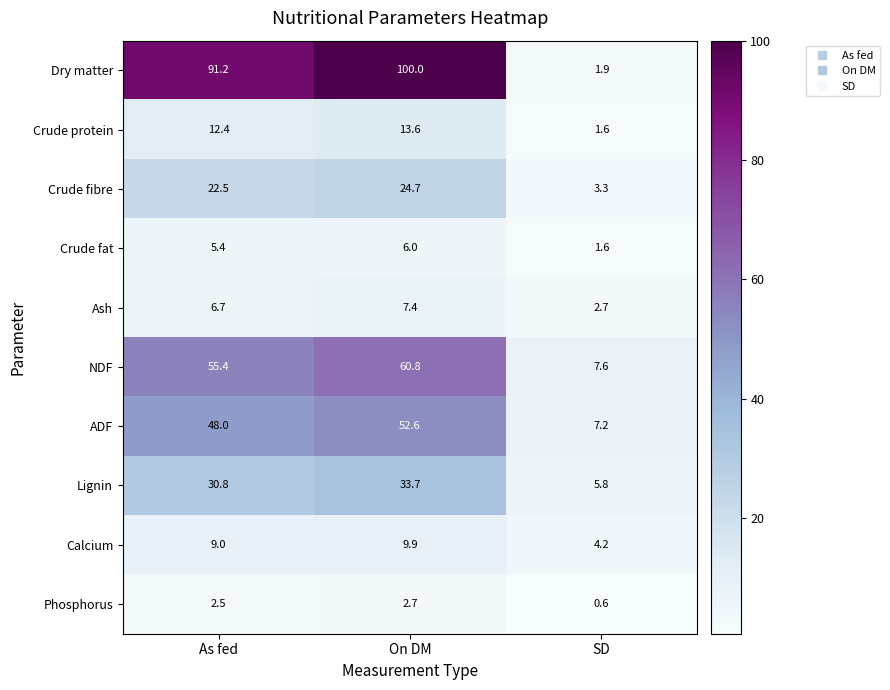

List the labels in order of Lignin value, smallest first.

SD, As fed, On DM